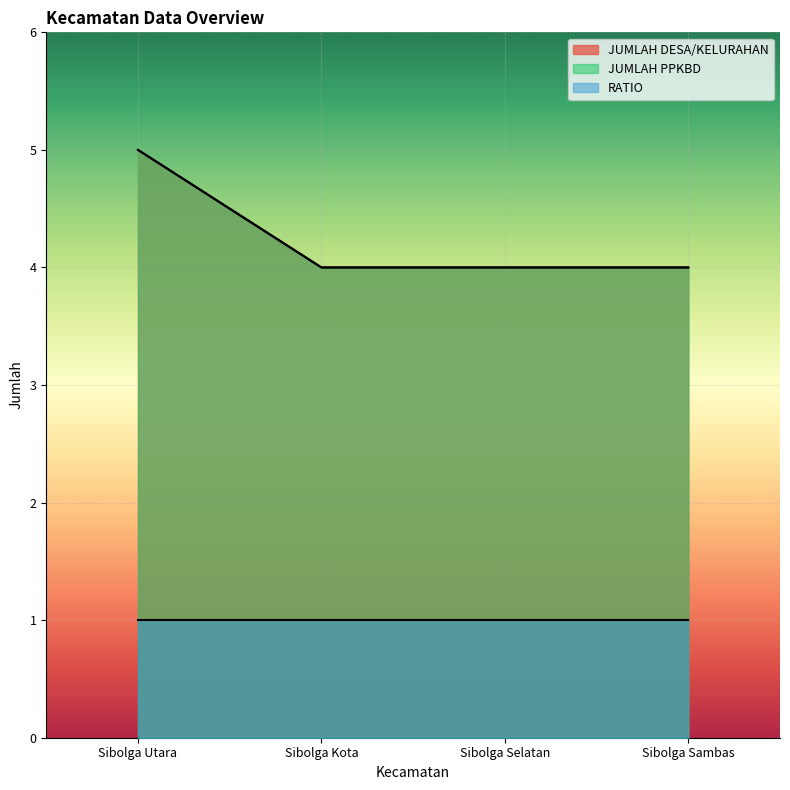

Which category has the highest value across all series?

Sibolga Utara